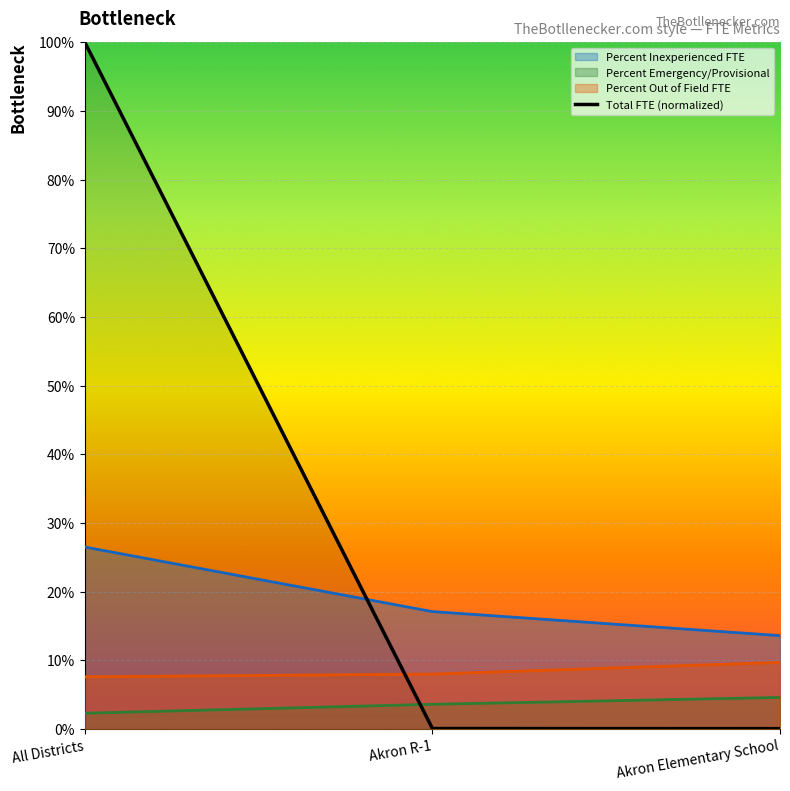

At which label is the value closest to 0?

Akron Elementary School